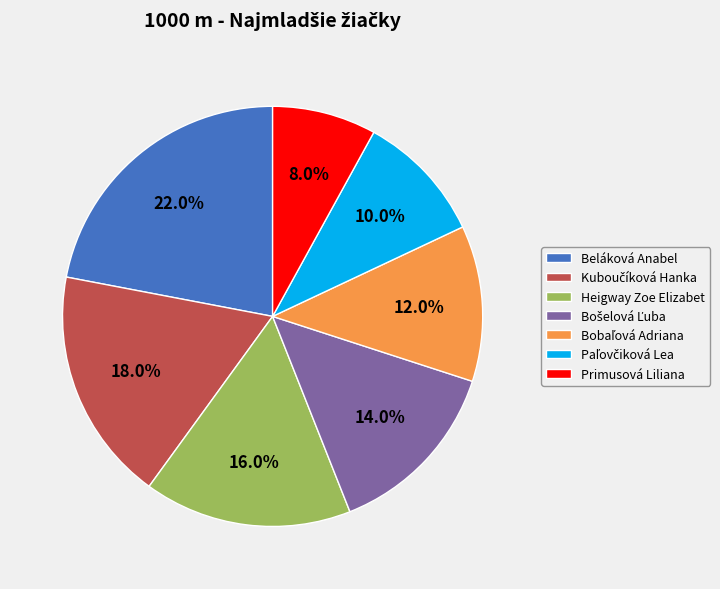

Does any single category account for the majority?

No